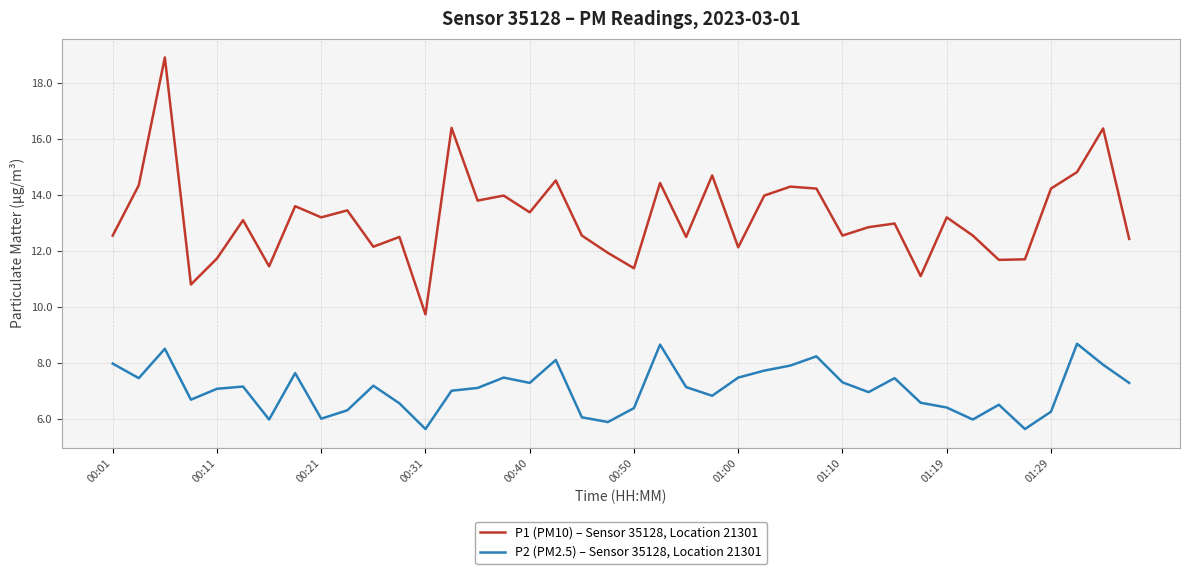

List the series in order of their peak value, highest first.

P1 (PM10) – Sensor 35128, Location 21301, P2 (PM2.5) – Sensor 35128, Location 21301